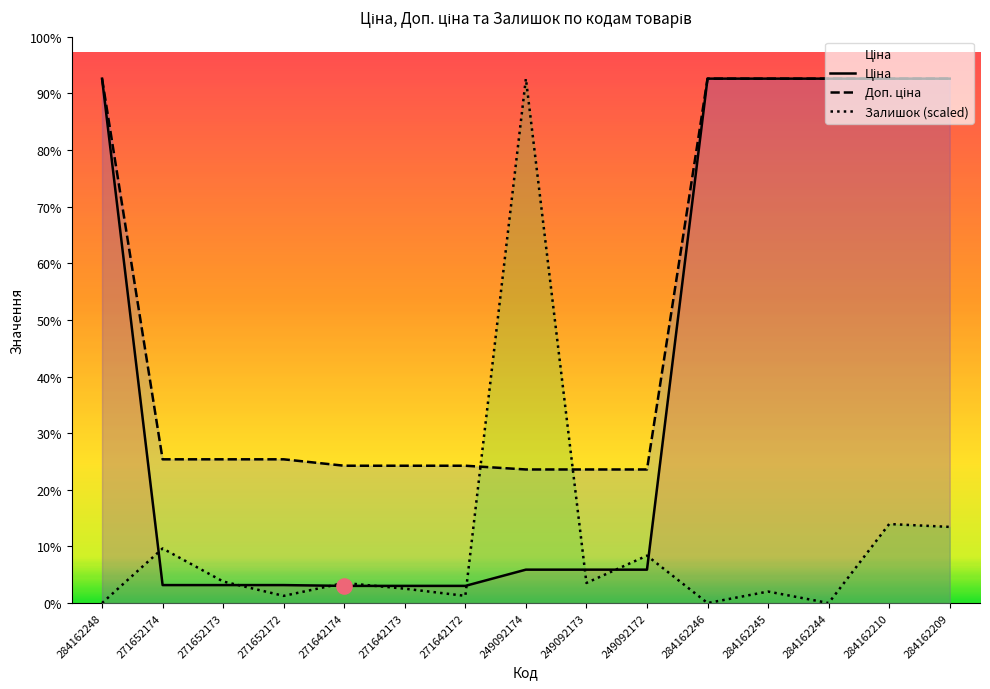

At how many categories does at least one series exceed 1019?

15